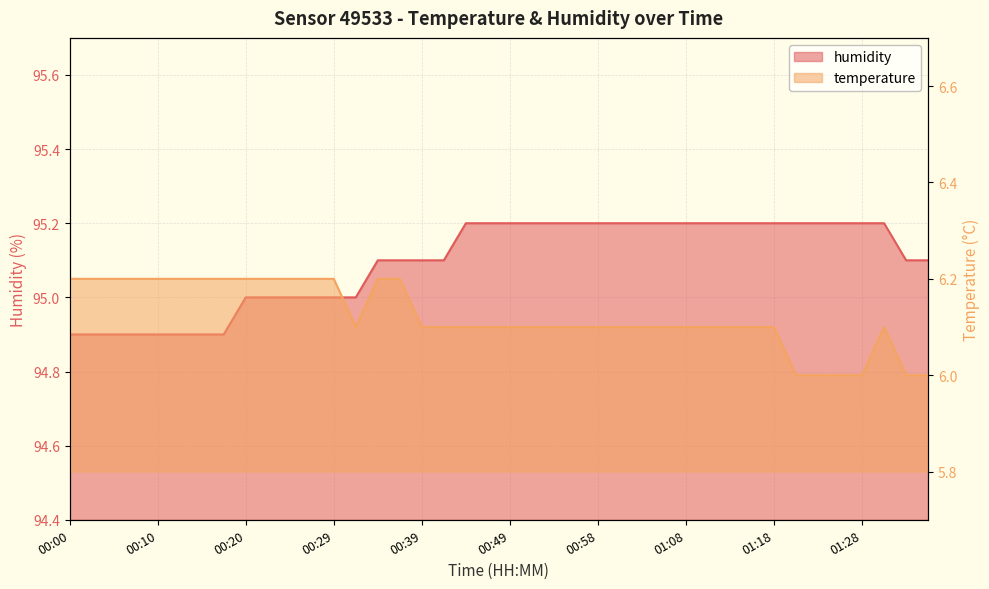

True or false: humidity and temperature cross at least once.

False